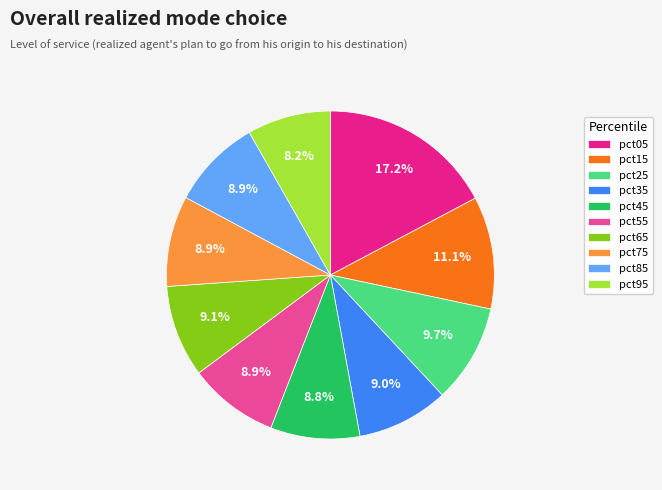

To the nearest percent, what is the combined percentage of pct85 and pct45?

18%